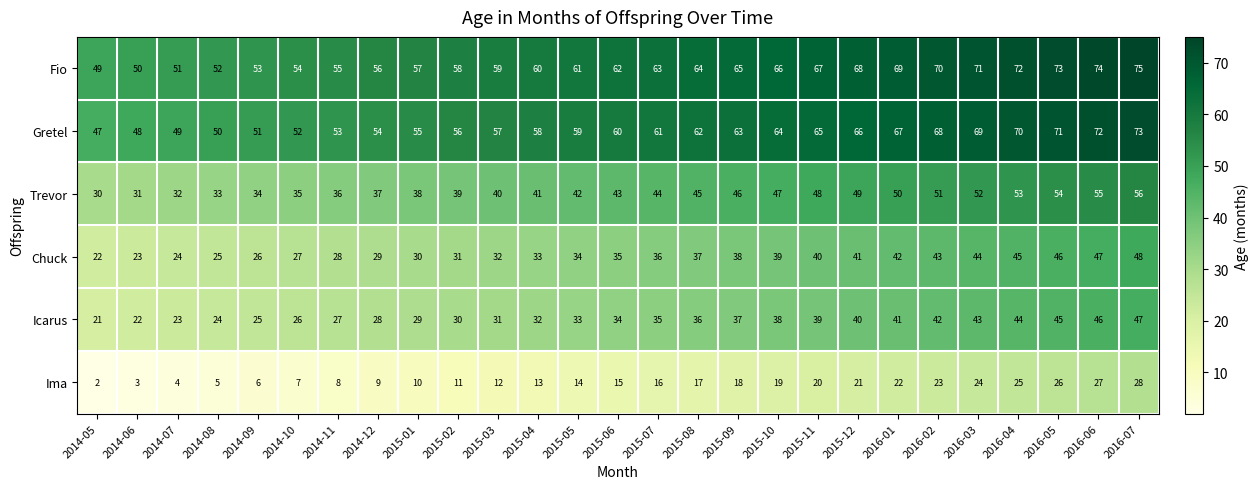

What is the highest value of the Gretel series?

73